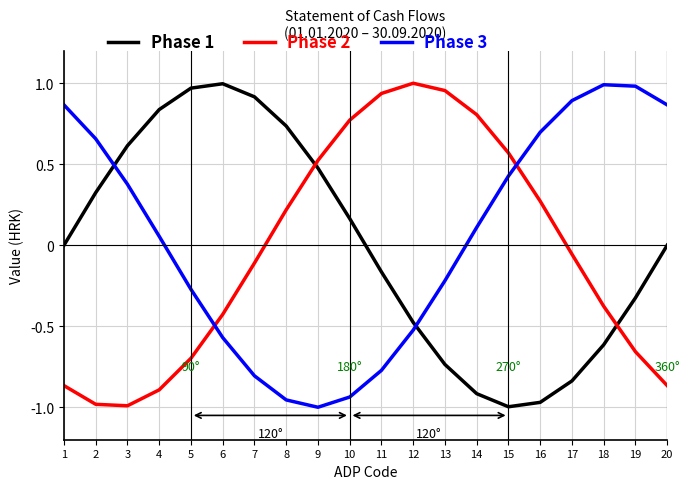

Does the chart display data point markers on the line(s)?

No